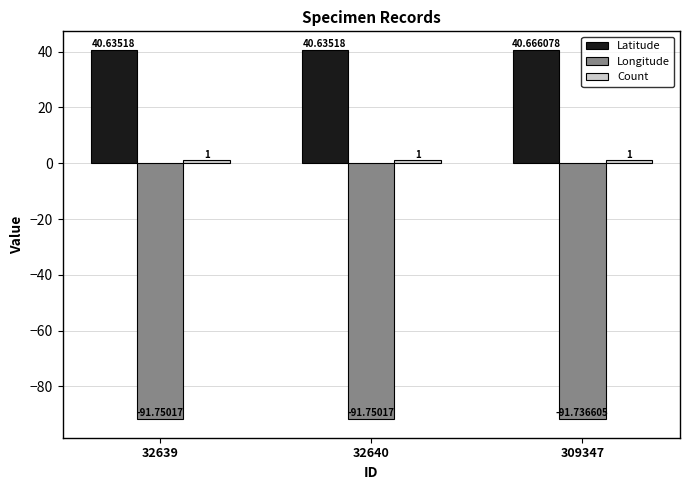

Between 32640 and 309347, which series saw the biggest shift?

Latitude